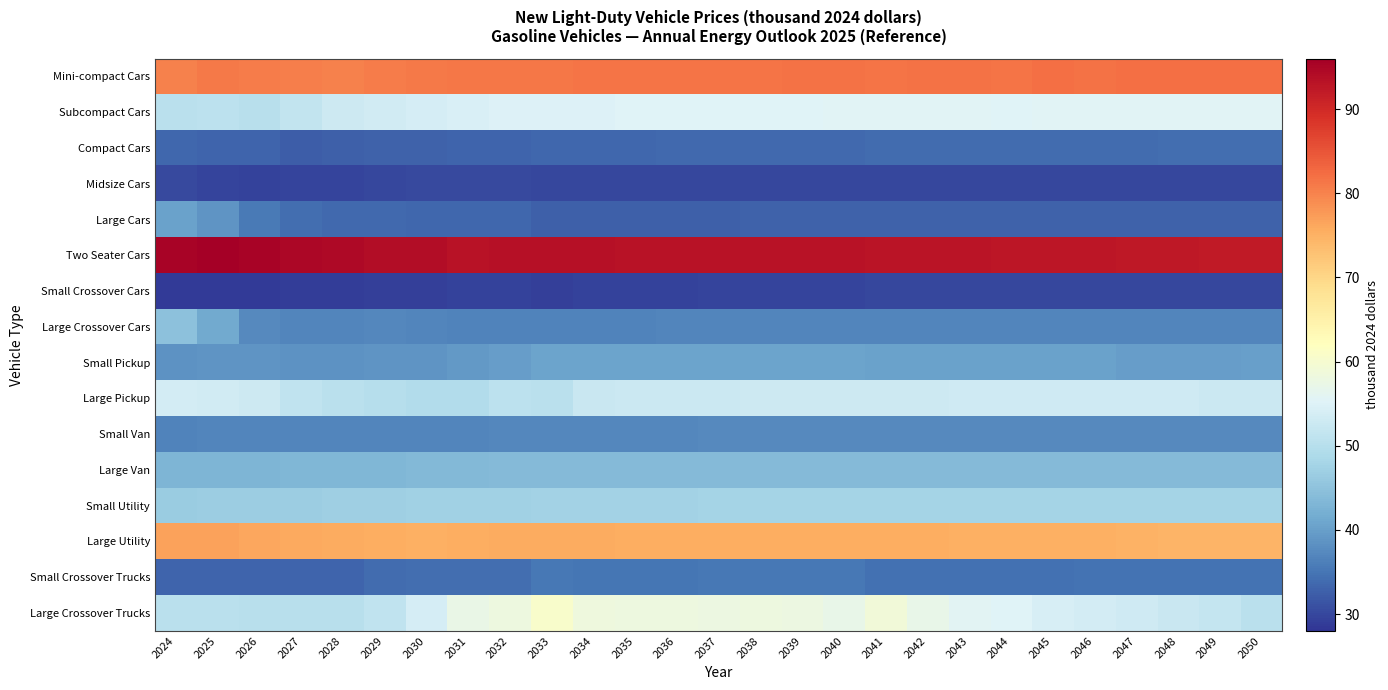

What is the maximum value shown in the chart?

95.9